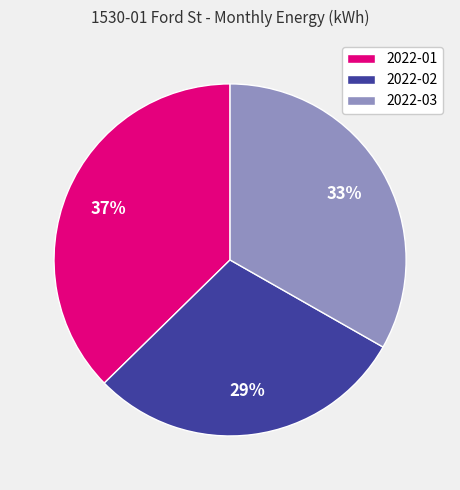

To the nearest percent, what is the combined percentage of 2022-03 and 2022-02?

63%